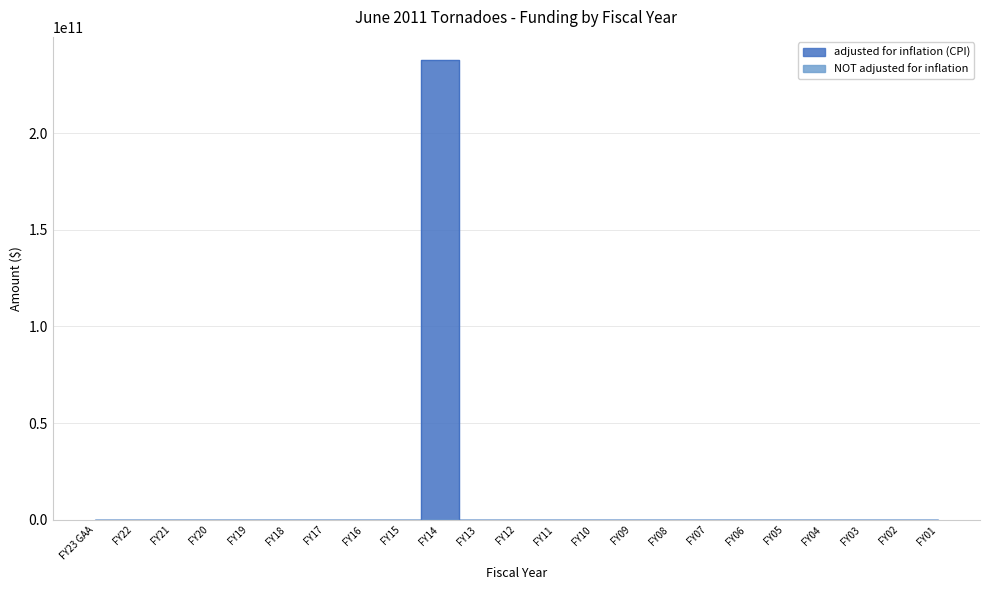

What is the label of the 11th point from the left?

FY13